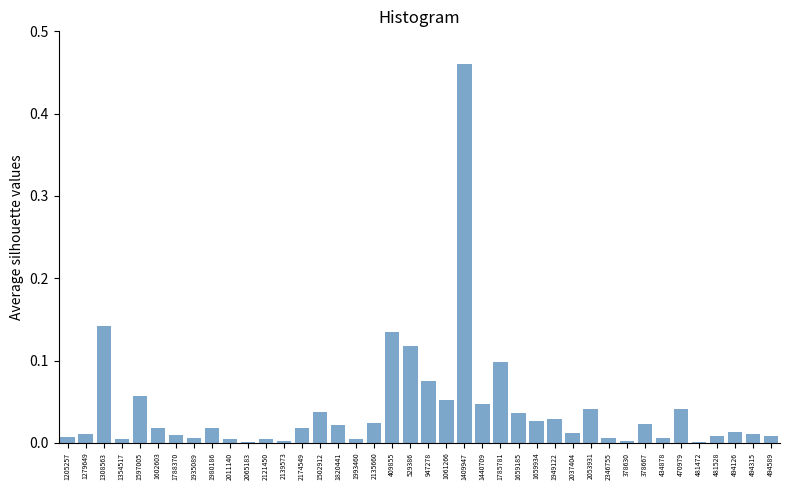

The chart shows a value of 0.1 at 409855. True or false?

True